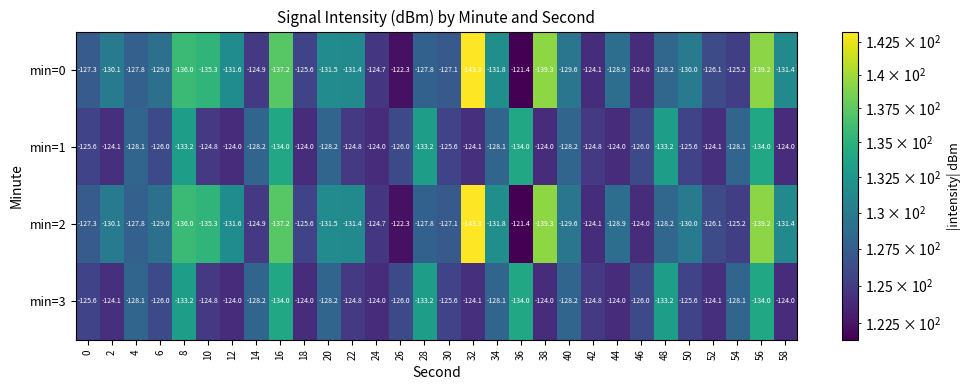

What is the spread (max minus min) of values at 24?

0.7